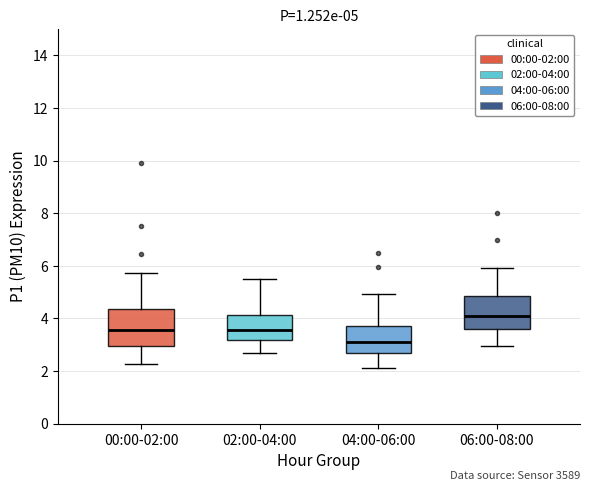

Which box's median line is the highest?

06:00-08:00